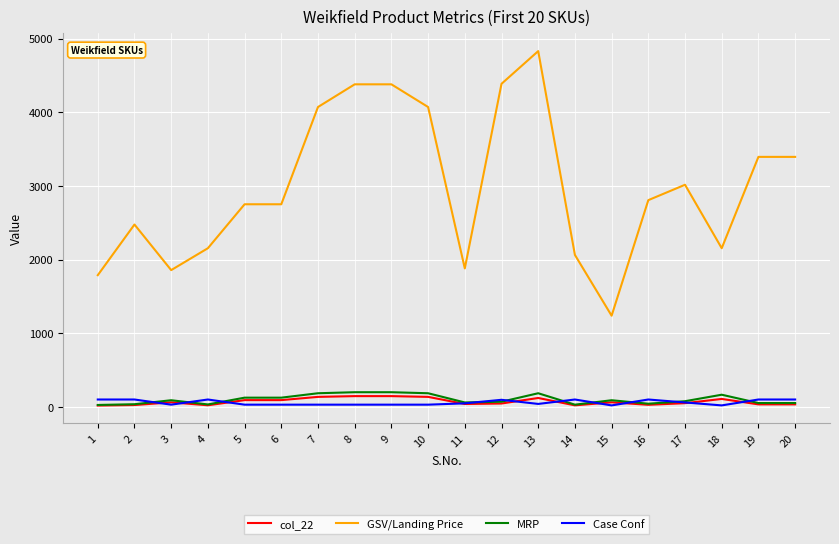

What are all the series names shown in the legend?

col_22, GSV/Landing Price, MRP, Case Conf